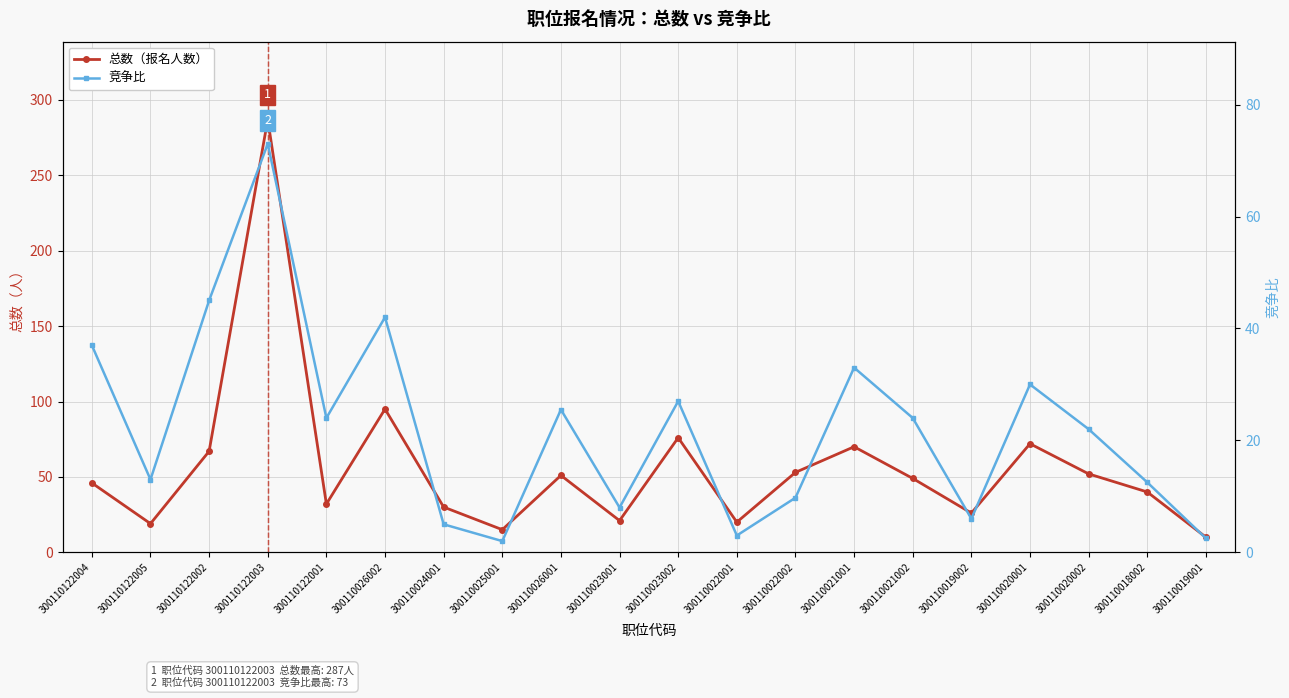

Rank the series at 300110022002 from highest to lowest value.

总数（报名人数）, 竞争比